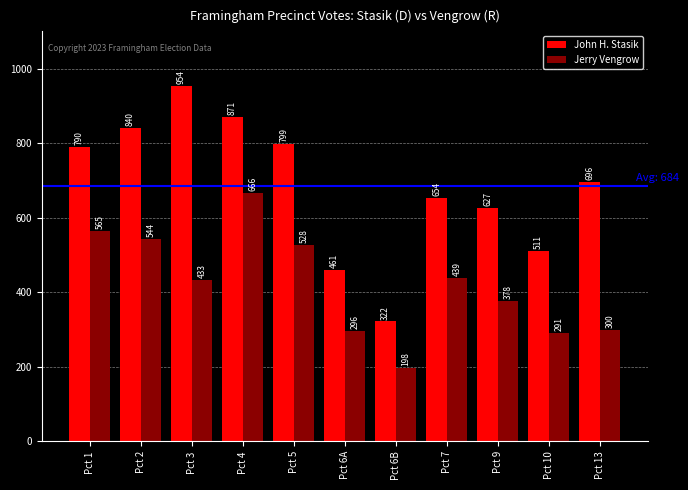

The value of John H. Stasik at Pct 1 is 790. True or false?

True